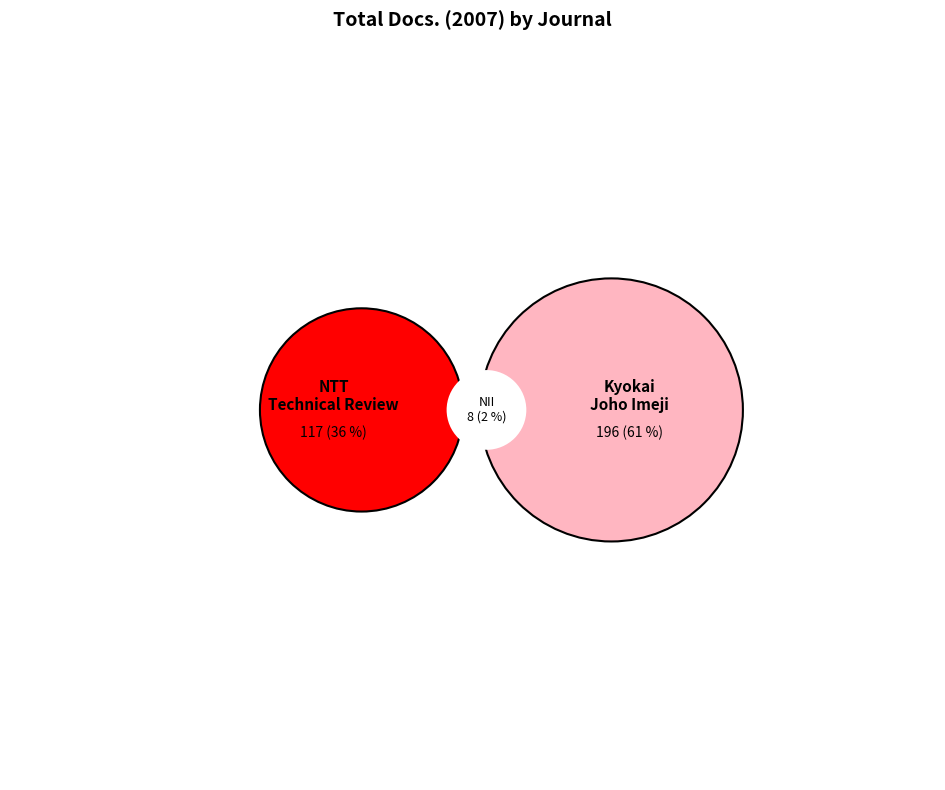

How many slices are in this pie chart?

3